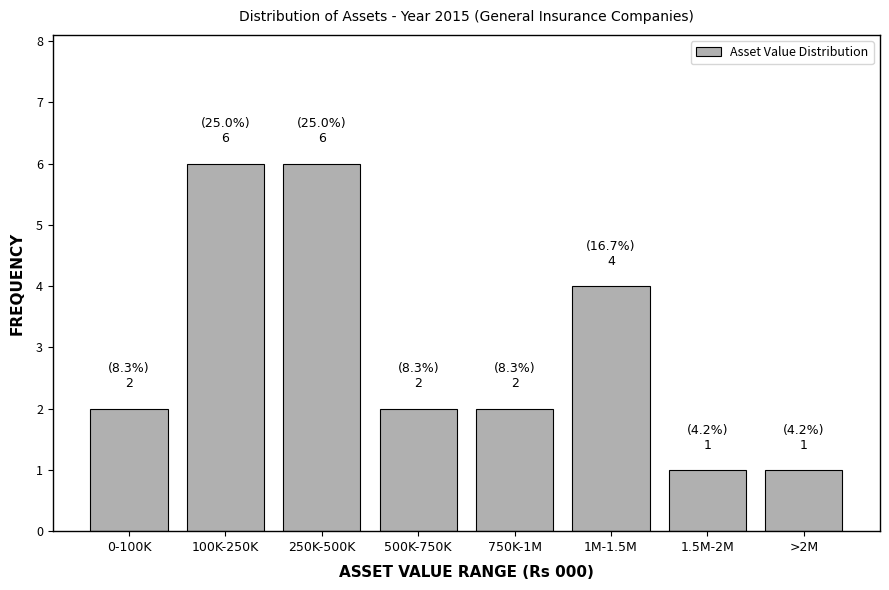

Reading left to right, transcribe all the data shown in this chart.

0-100K=2	100K-250K=6	250K-500K=6	500K-750K=2	750K-1M=2	1M-1.5M=4	1.5M-2M=1	>2M=1